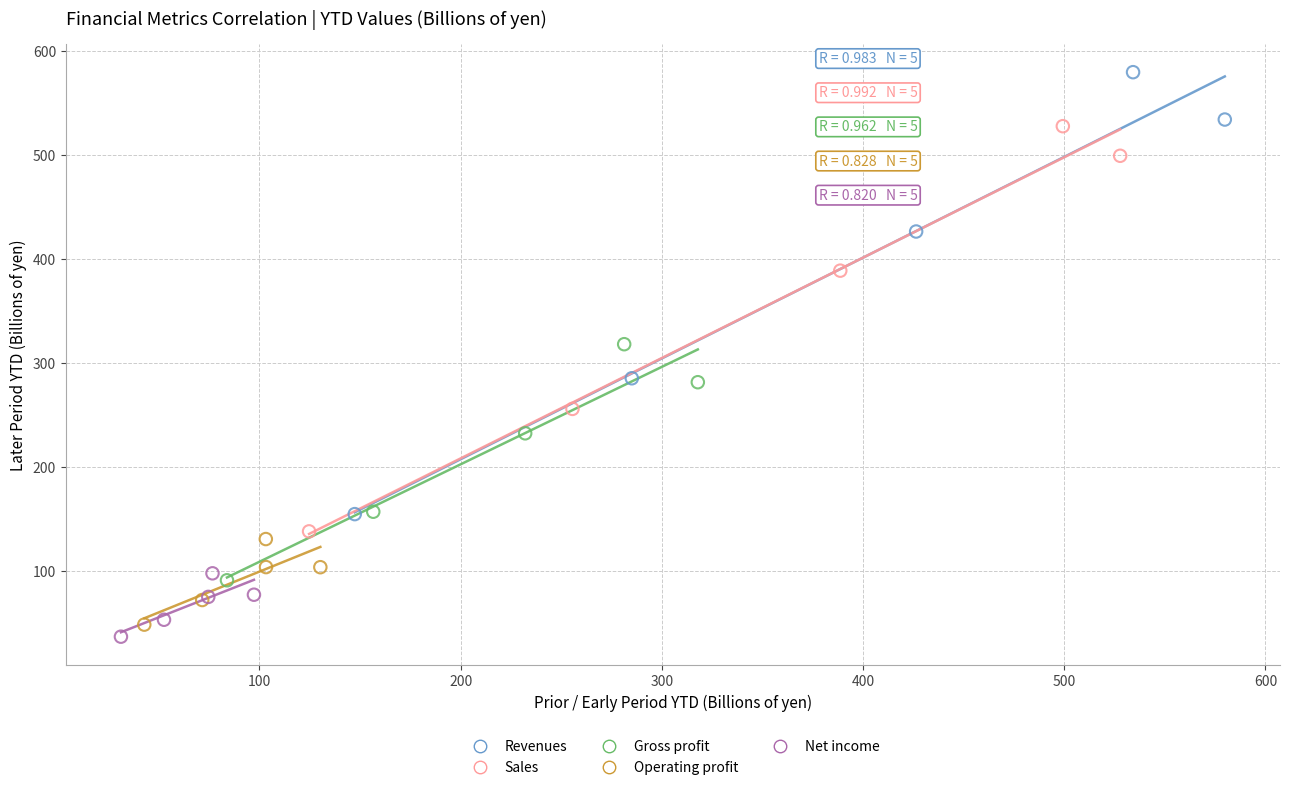

Which series contains the highest Y value?

Revenues